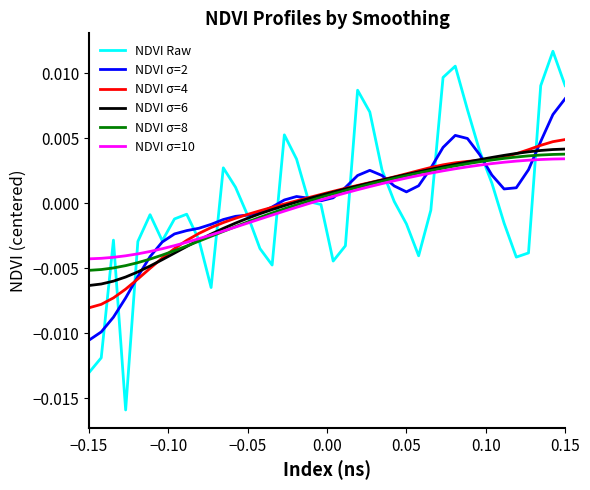

Which series has the widest spread of values?

NDVI Raw